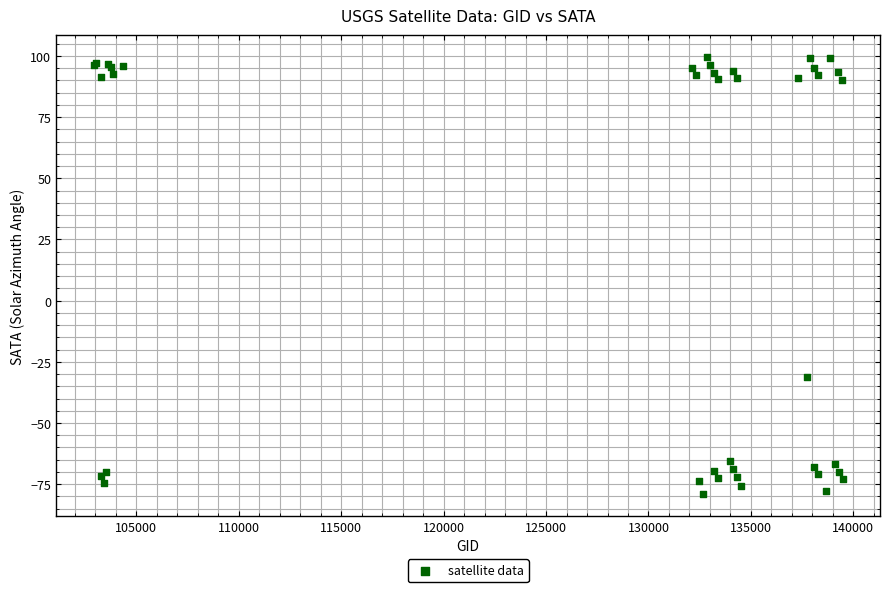

What Y value in the scatter plot is closest to 10?

-31.1